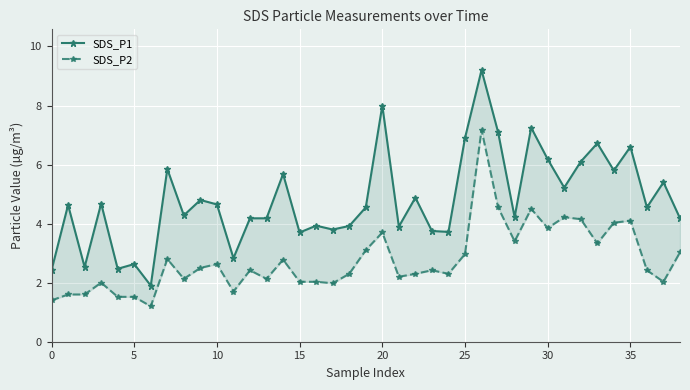

True or false: SDS_P2 and SDS_P1 cross at least once.

False